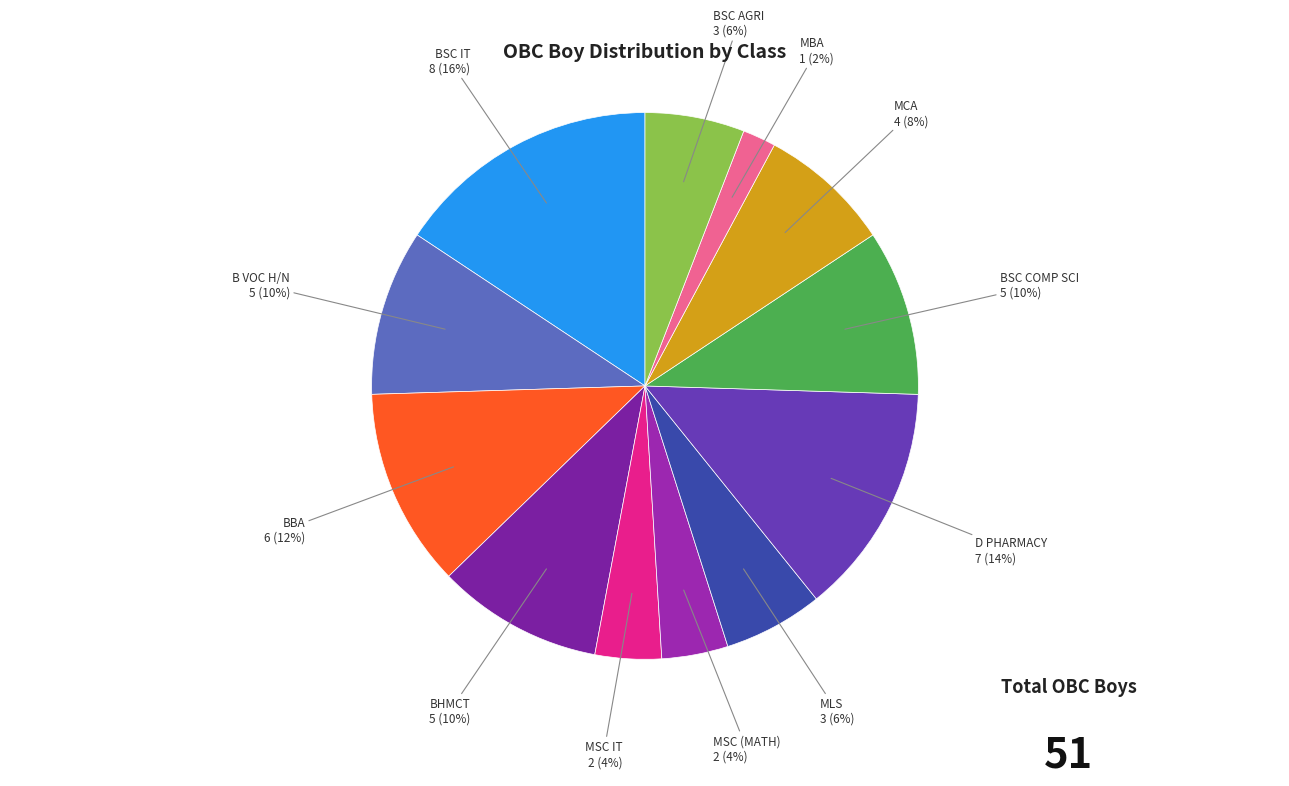

Count the number of slices in the pie.

12